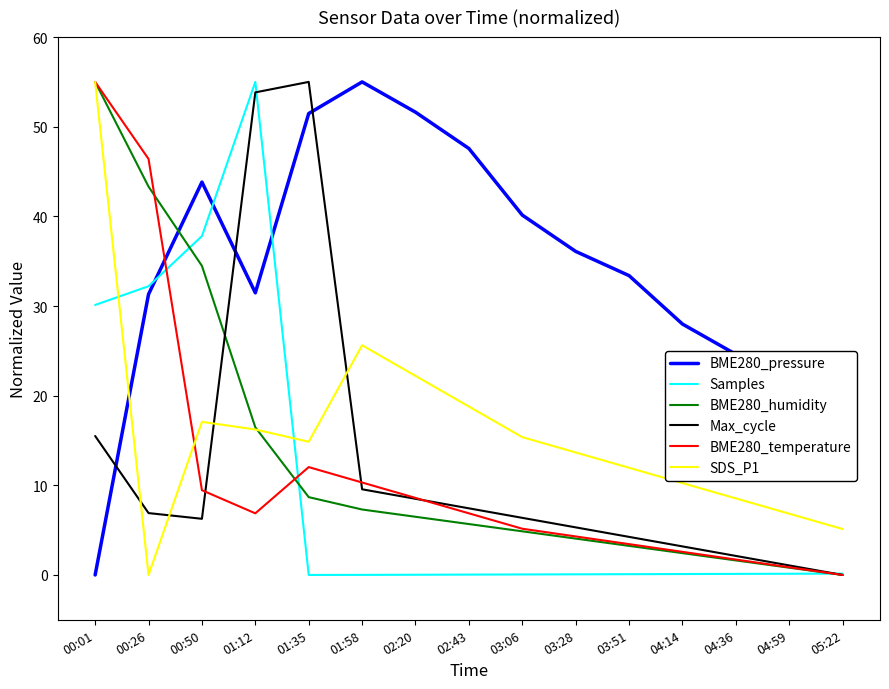

What is the spread (max minus min) of values at 01:35?

55.0